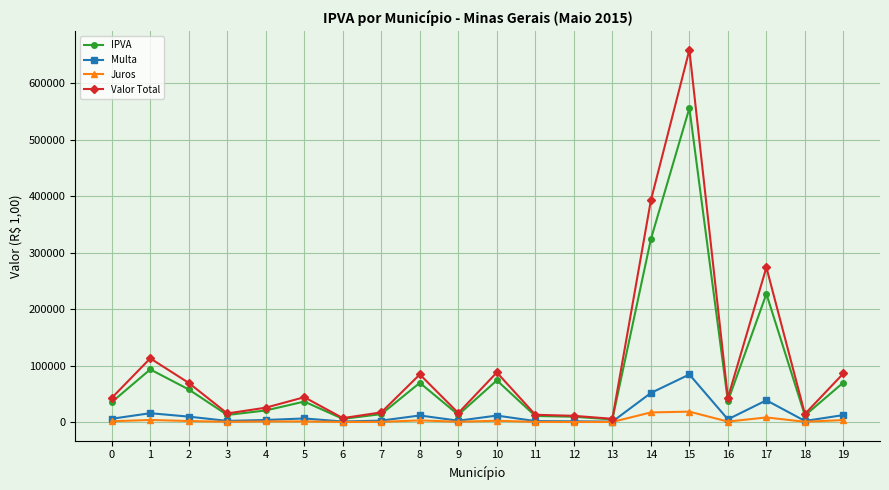

What is the greatest value displayed?

659028.5